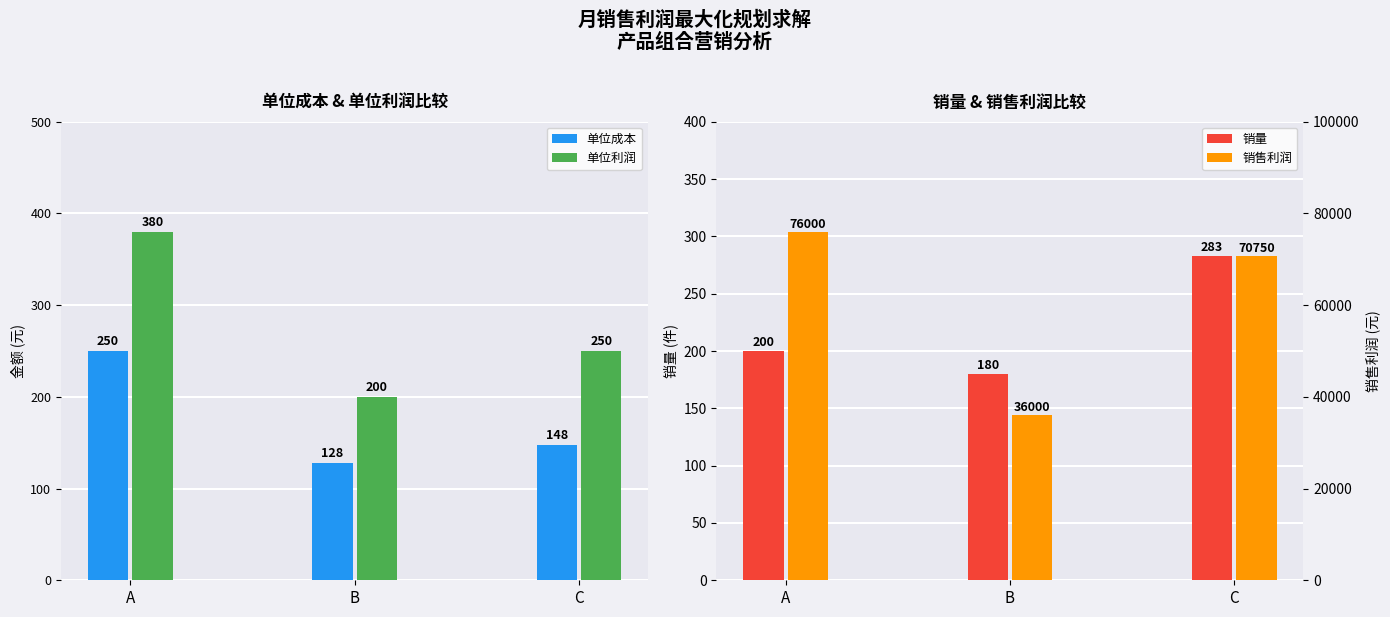

How many data points in 单位利润 are above 250?

1